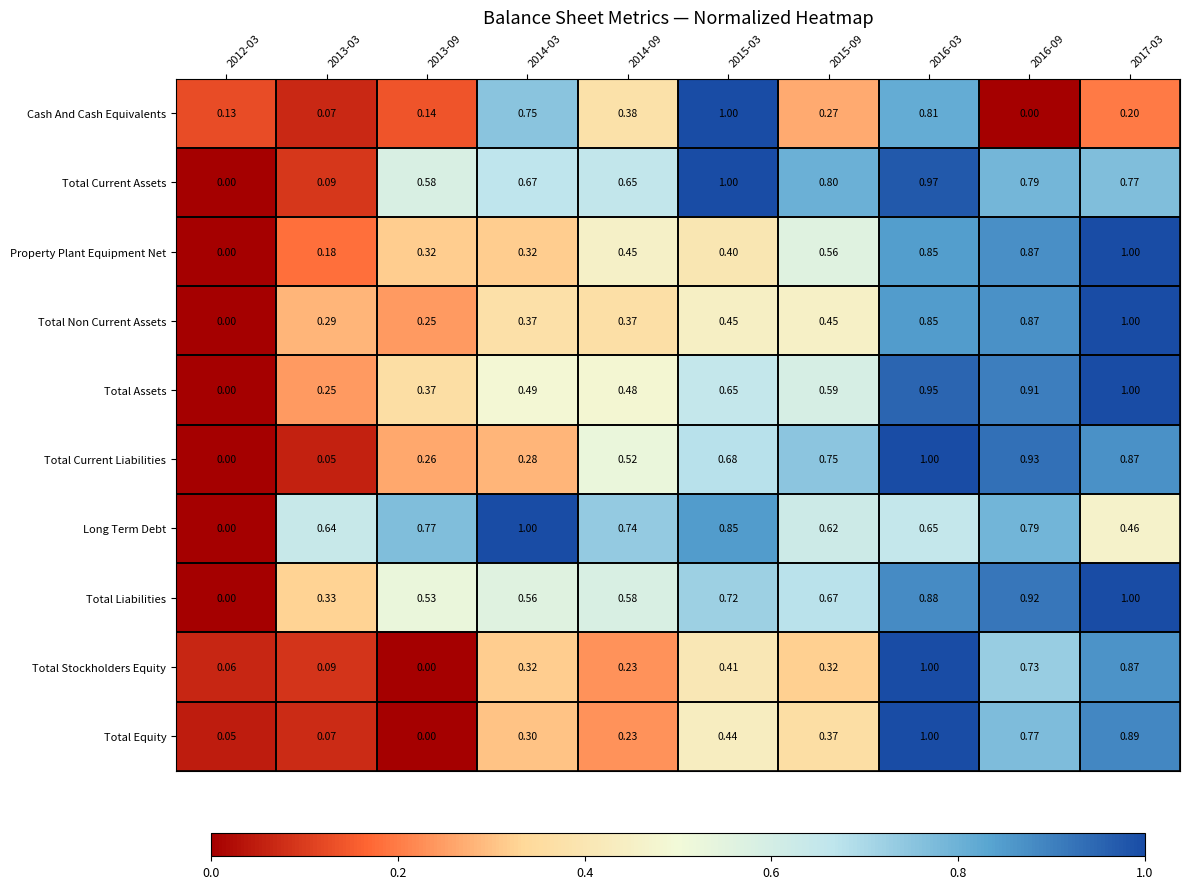

Is the value of Total Current Liabilities at 2016-09 greater than the value of Property Plant Equipment Net at 2013-09?

Yes